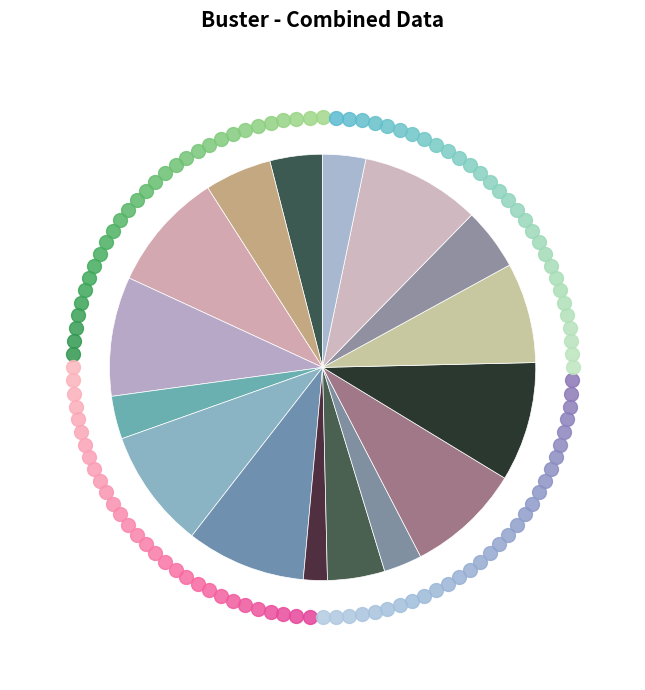

How many slices are in this pie chart?

16